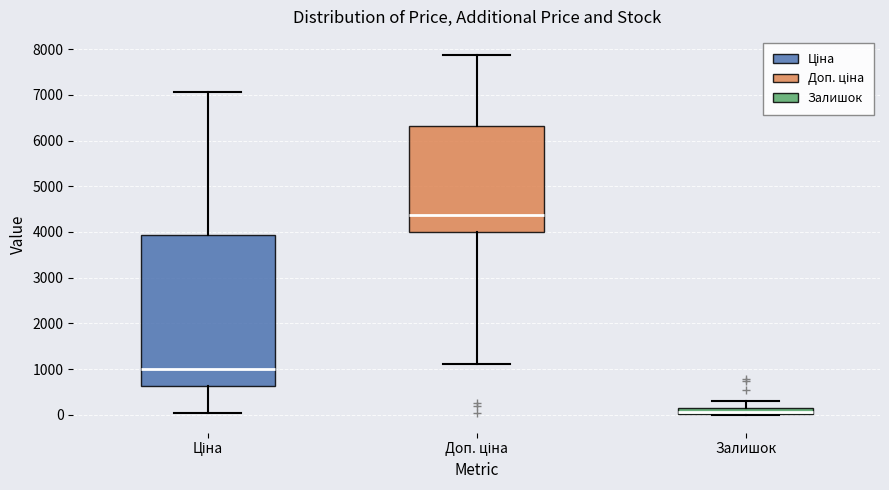

Which box has the highest median line?

Доп. ціна